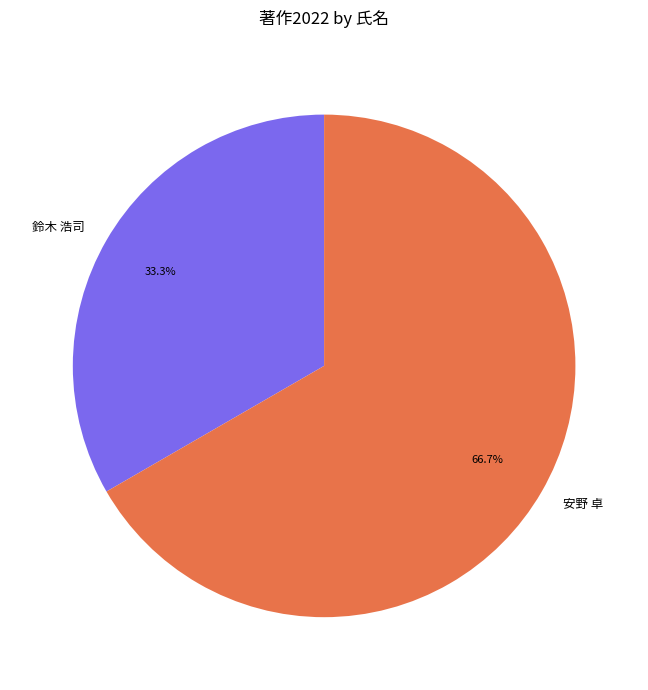

Which slice is the largest?

安野 卓